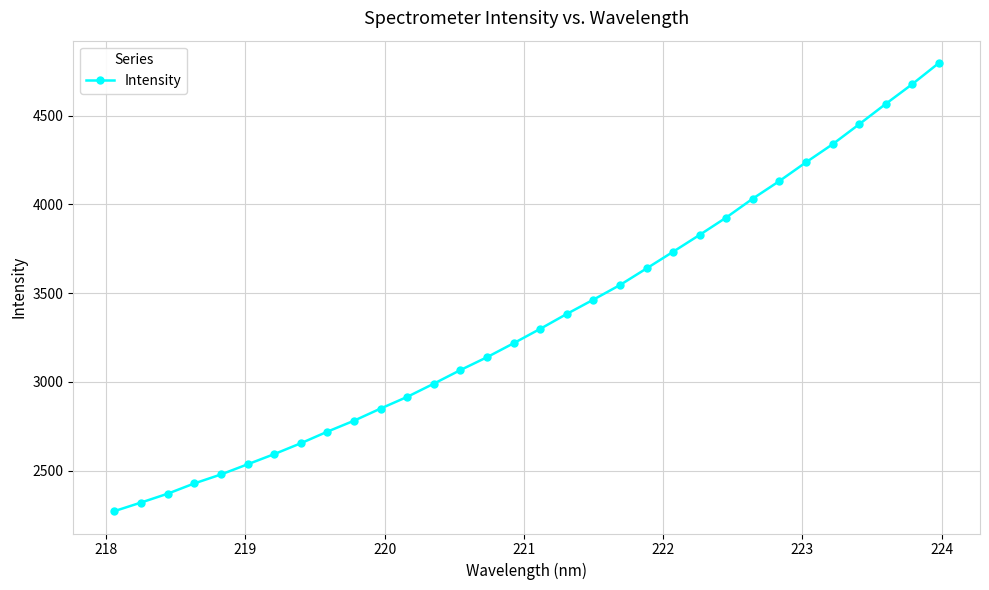

How many data points does each series have?

32